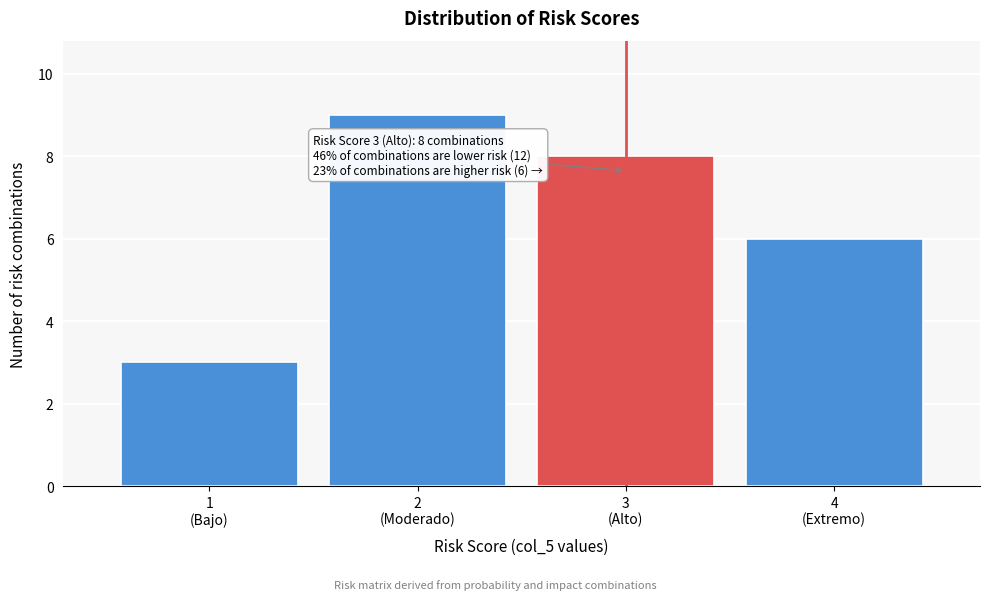

Reading left to right, extract all data points from this chart.

3	9	8	6